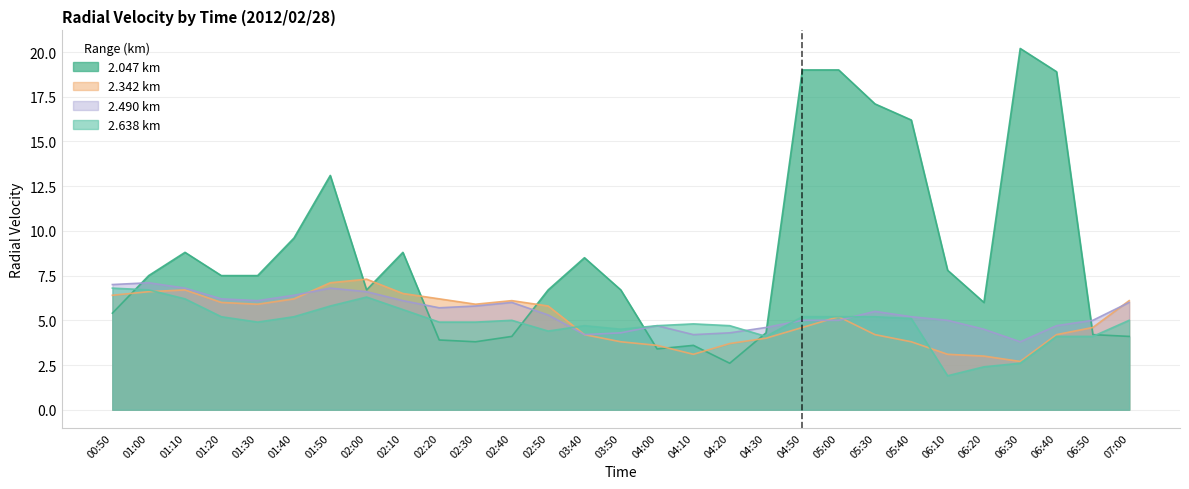

What is the value of the 2.342 point at the 19th from the left?

4.0